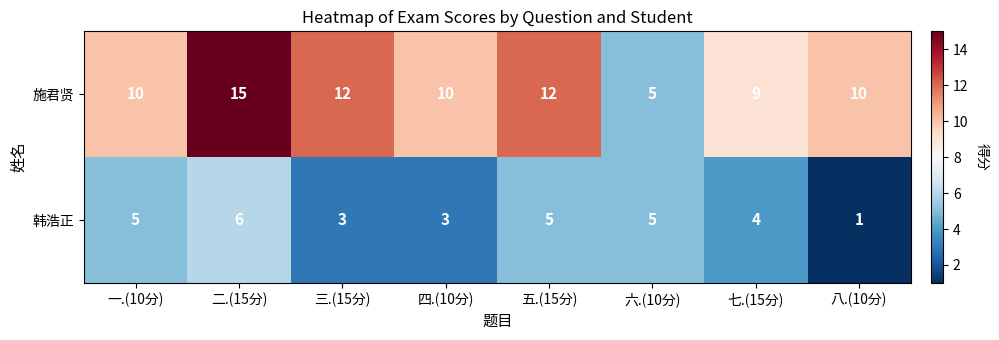

At which category is the sum across all series the highest?

二.(15分)